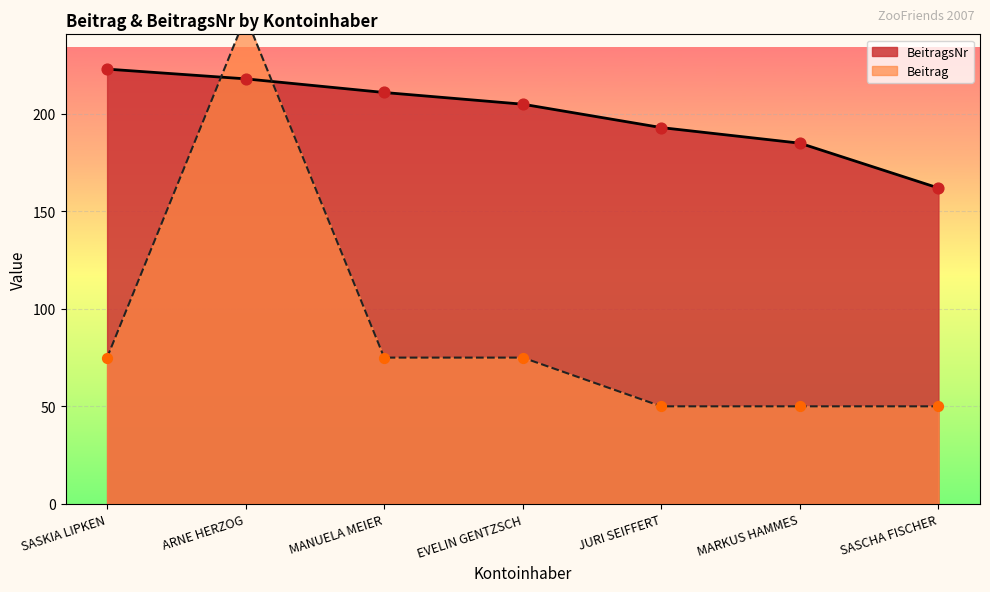

Which series has the largest total across all categories?

BeitragsNr